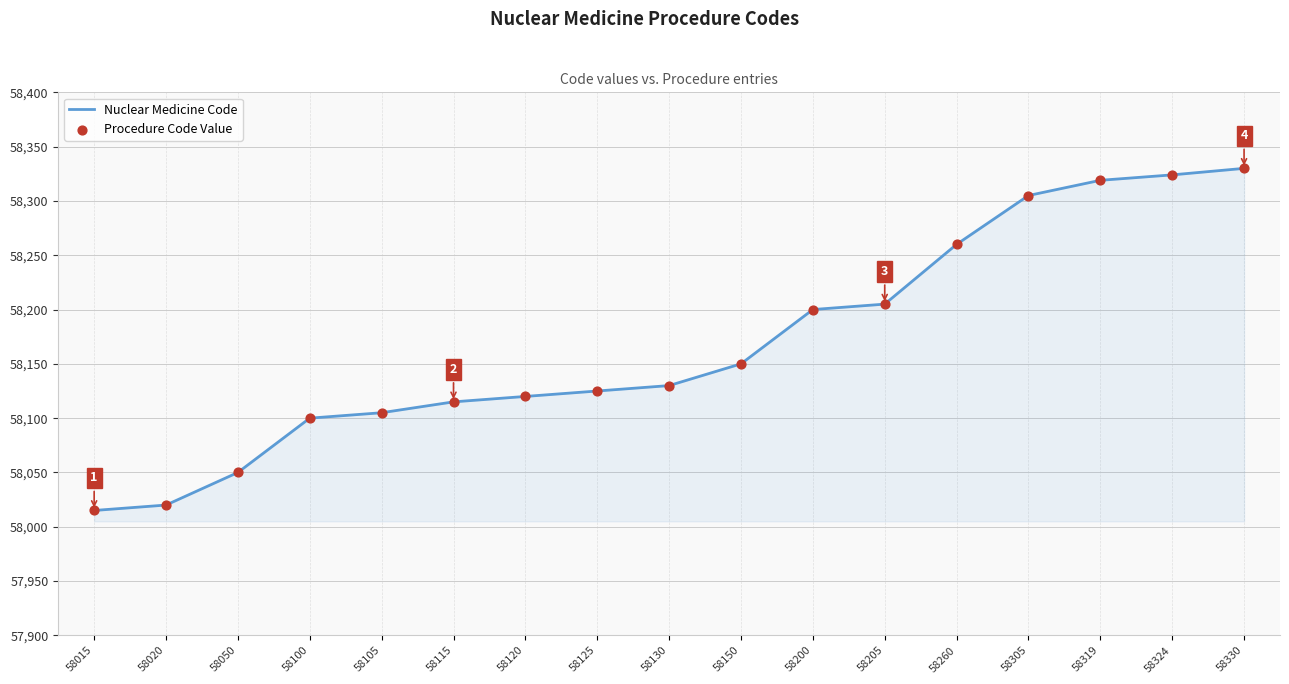

Approximately how many times larger is the value at 58015 compared to 58050?

1.0